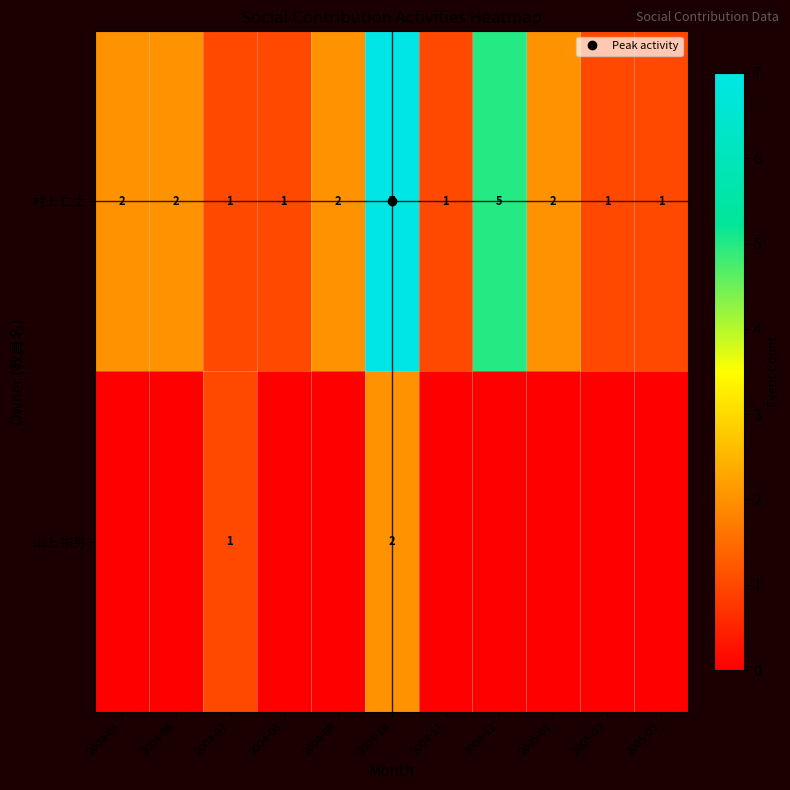

At how many categories does at least one series exceed 2?

2